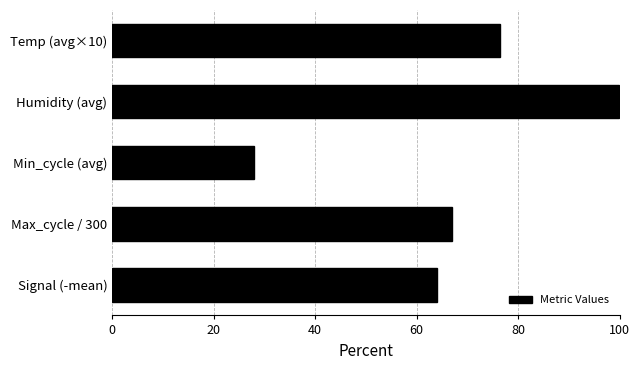

How many bars are there in total?

5